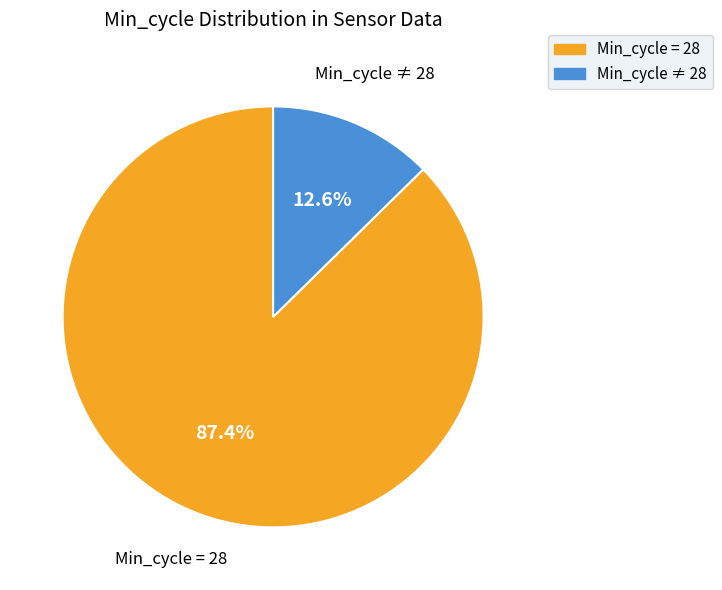

Is the sum of Min_cycle = 28 and Min_cycle ≠ 28 greater than half?

Yes